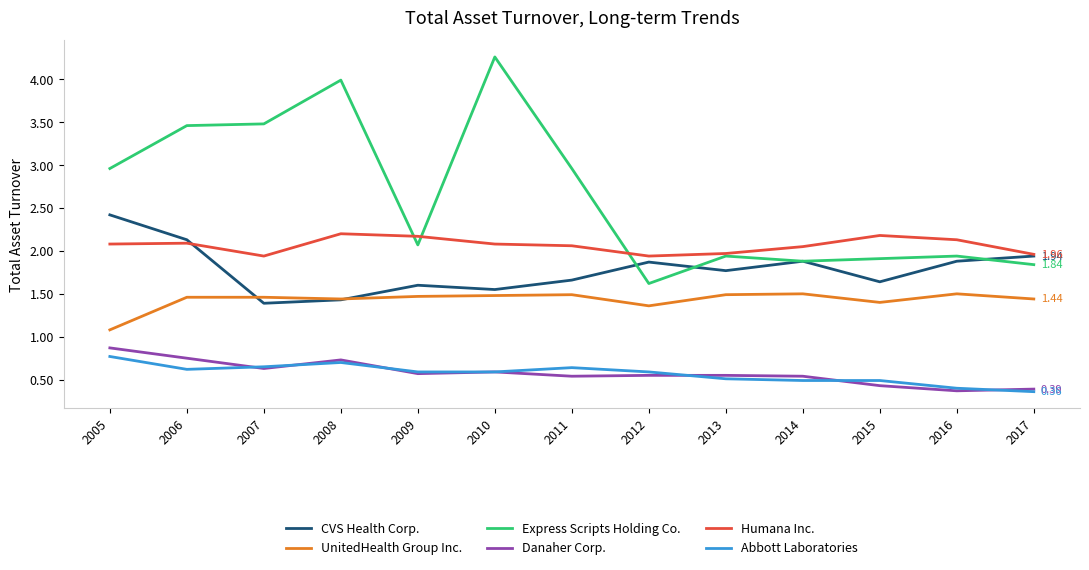

Rank the series by their maximum value, from lowest to highest.

Abbott Laboratories, Danaher Corp., UnitedHealth Group Inc., Humana Inc., CVS Health Corp., Express Scripts Holding Co.